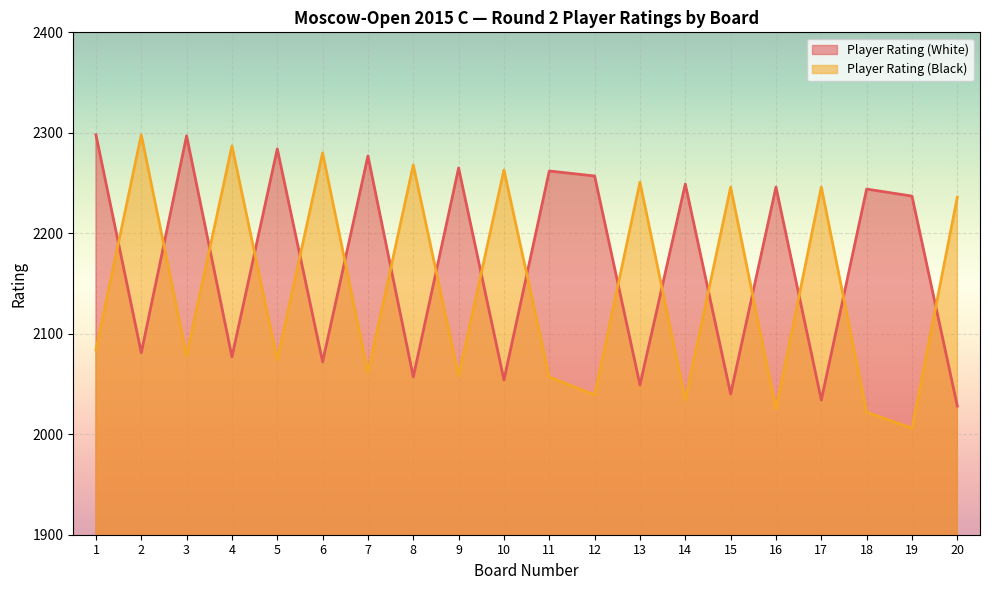

True or false: Player Rating (White) has a value of 3982 at 11.

False